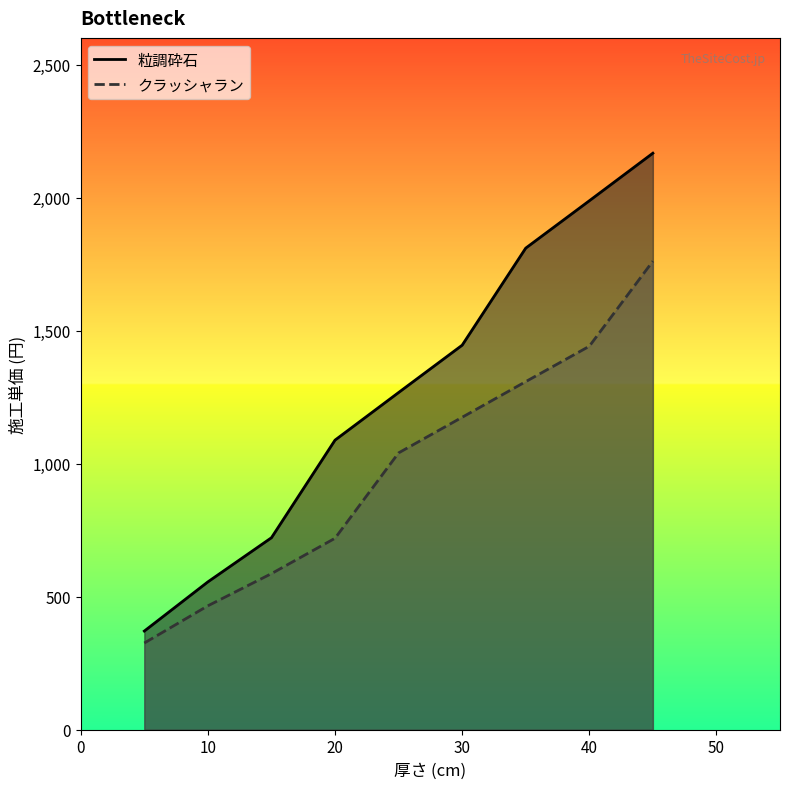

Which category has the highest value across all series?

45